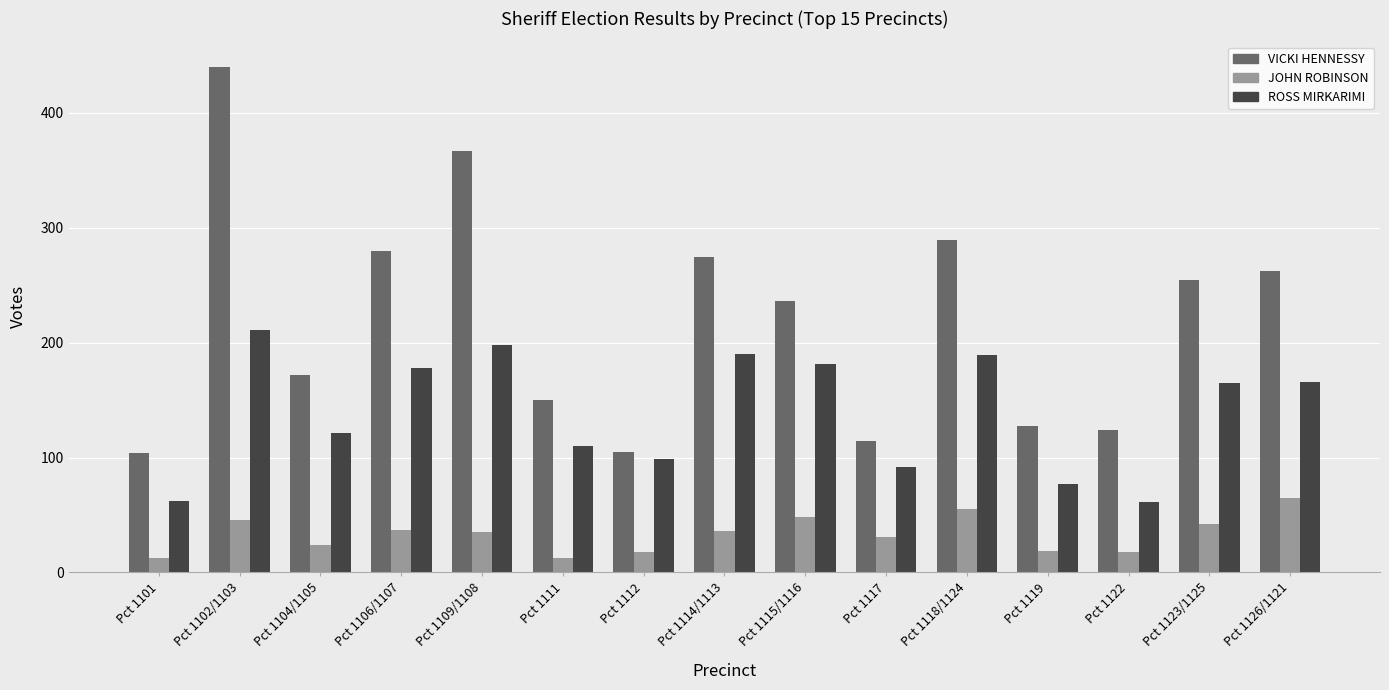

What is the spread (max minus min) of values at Pct 1115/1116?

188